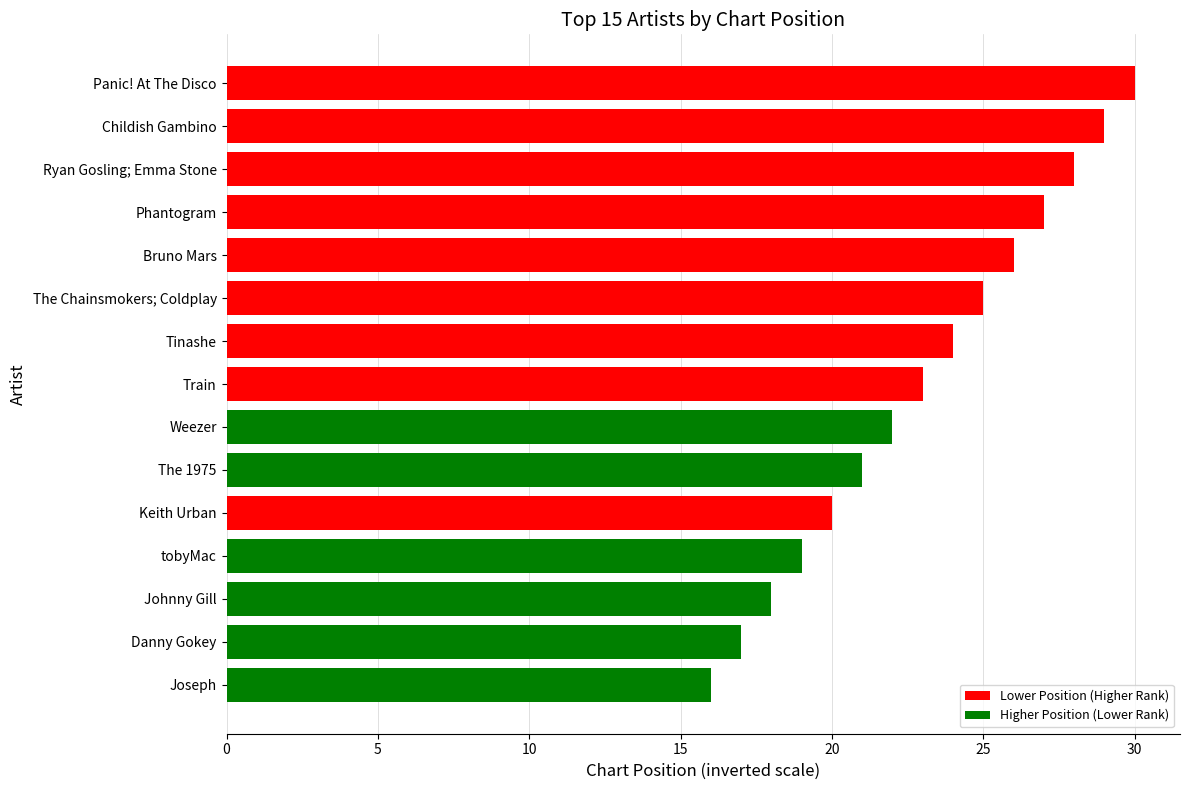

Does the chart contain stacked bars?

No